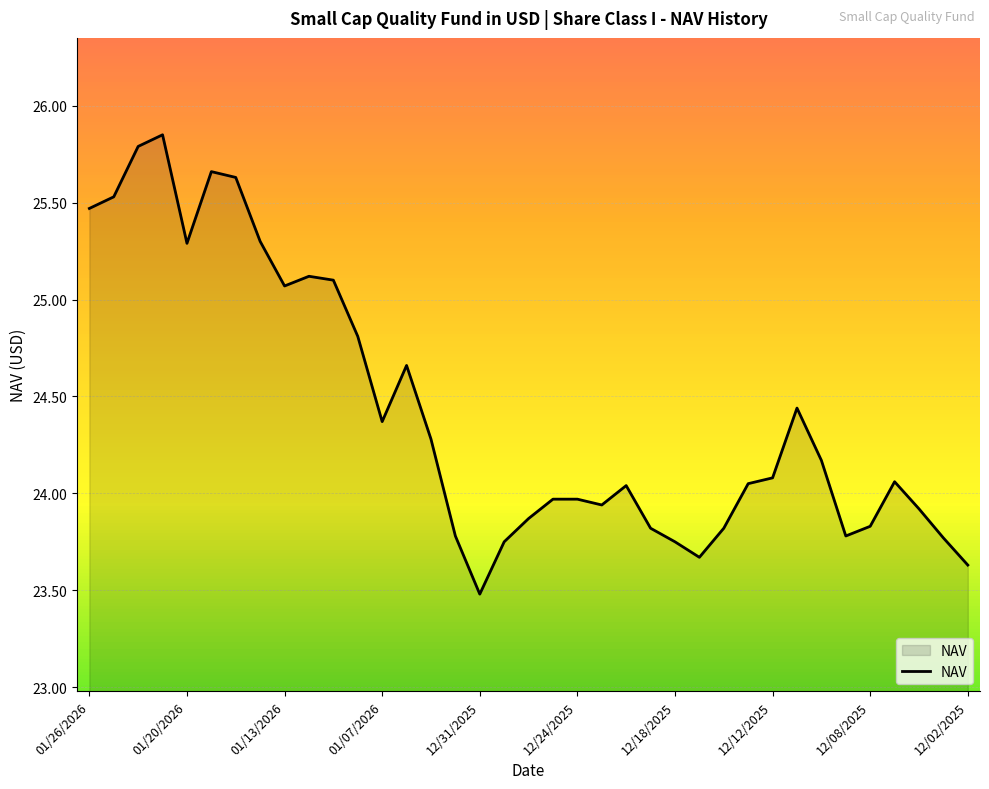

What is the smallest value displayed?

23.5